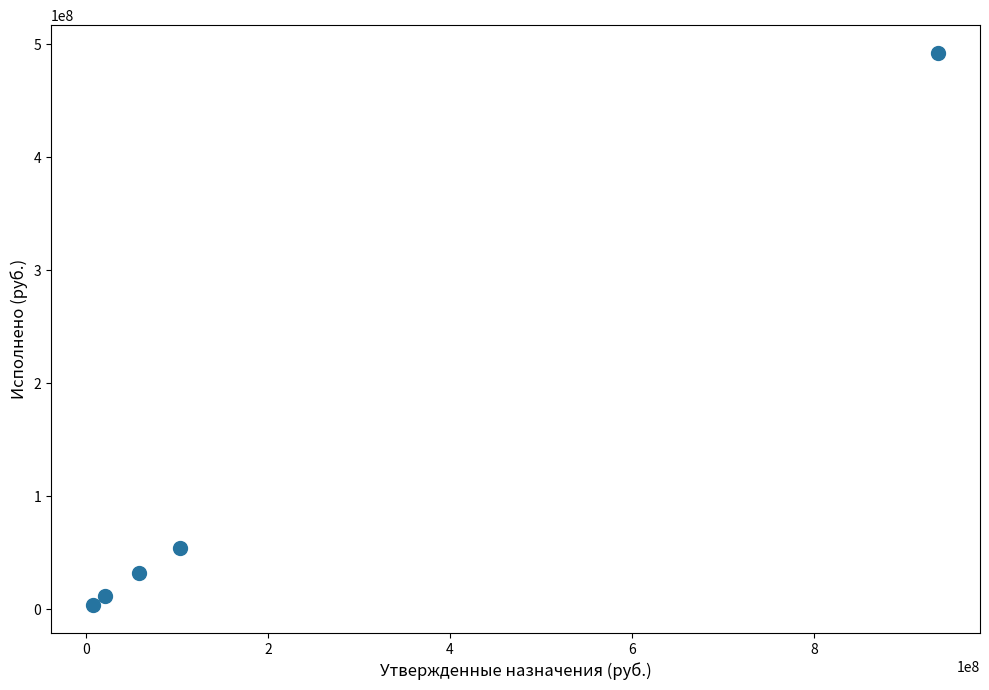

What is the range of Y values (max minus min)?

488843490.1